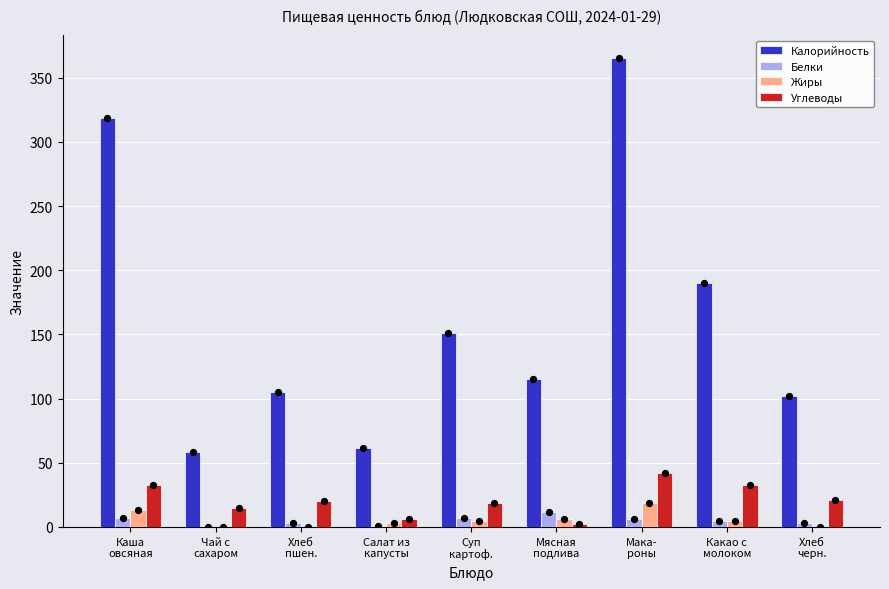

What is the total value across all series at Салат из
капусты?

71.8